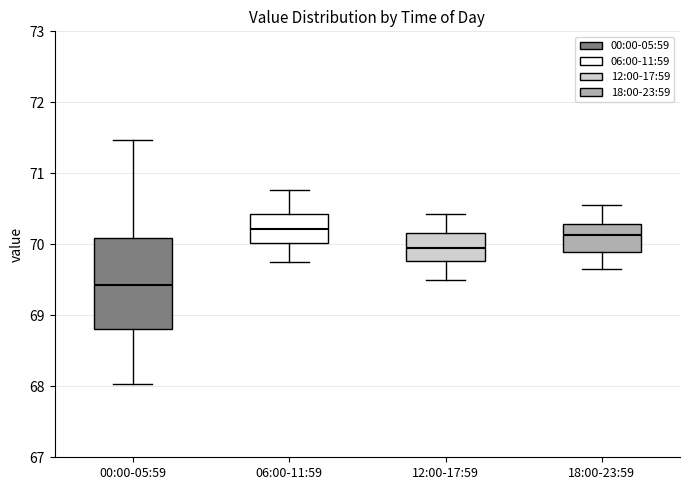

Reading left to right, transcribe this box plot: for each box, give where its median line is, the range the box spans, and where its two whiskers end, as read against the y-axis. The values are not printed on the chart, so give them approximately, as read against the axis.

00:00-05:59: median 69.4, box 68.8 to 70.1, whiskers 68.0 to 71.5
06:00-11:59: median 70.2, box 70.0 to 70.4, whiskers 69.8 to 70.8
12:00-17:59: median 70.0, box 69.8 to 70.2, whiskers 69.5 to 70.4
18:00-23:59: median 70.1, box 69.9 to 70.3, whiskers 69.7 to 70.6